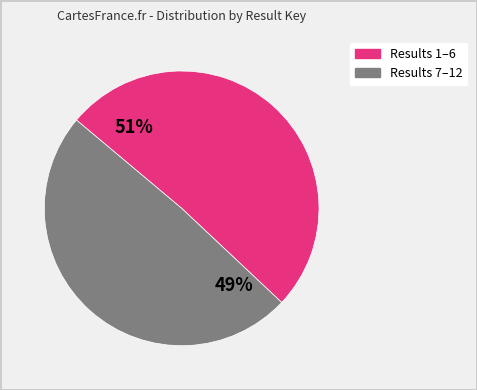

Count the number of slices in the pie.

2